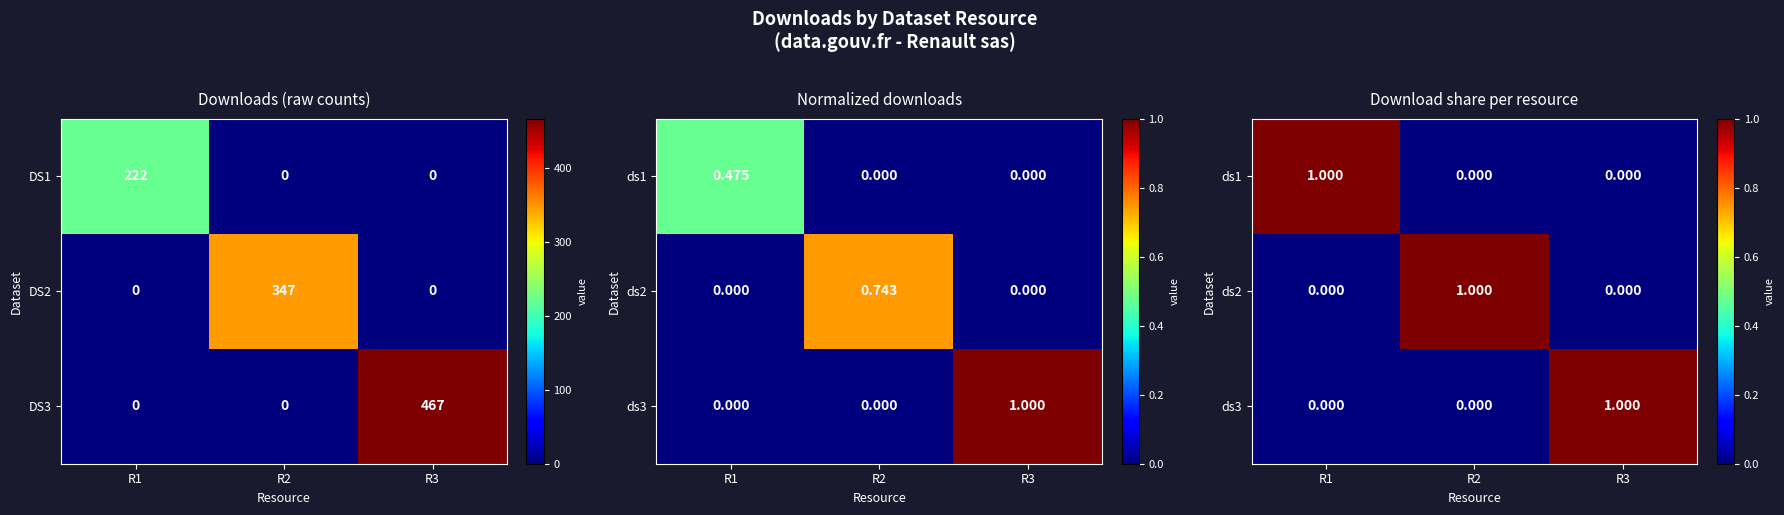

What is the greatest value displayed?

1.0